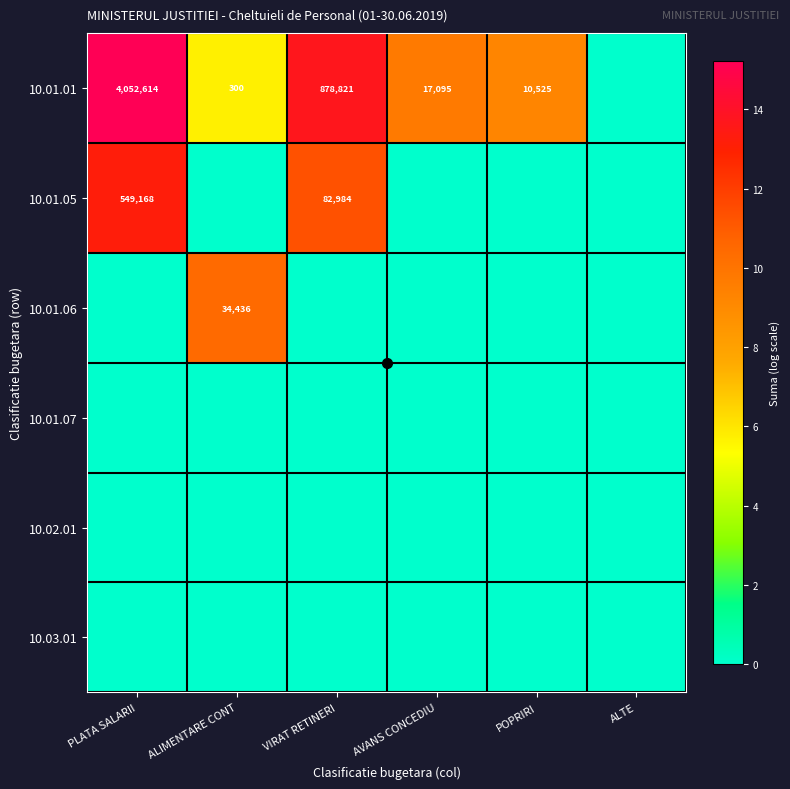

How many values in 10.01.05 are above zero?

2